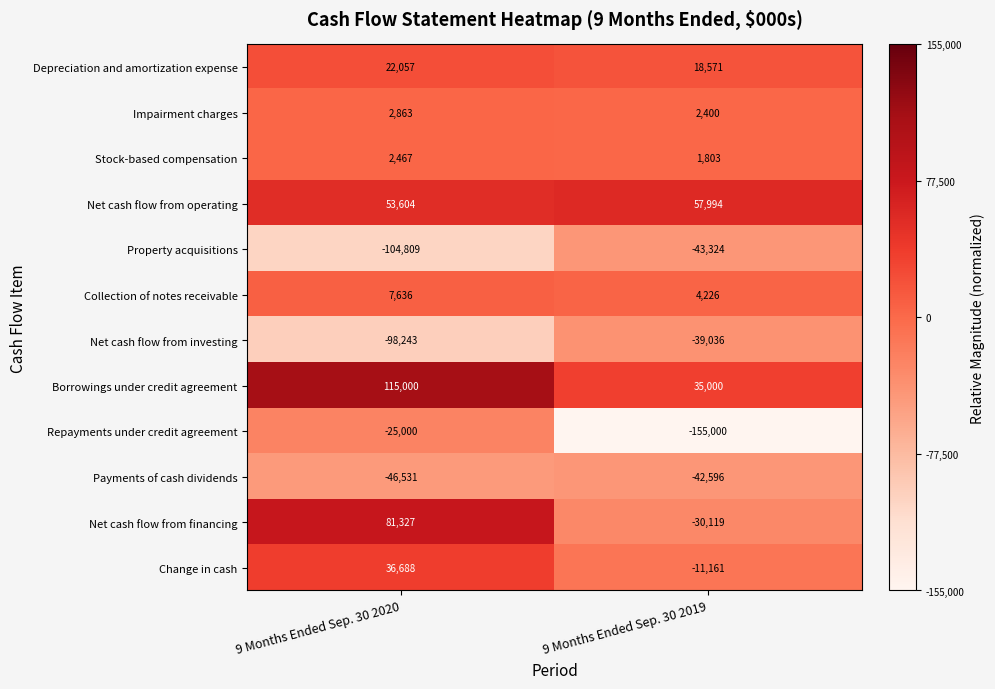

True or false: Impairment charges has a value of 2400 at 9 Months Ended Sep. 30 2019.

True